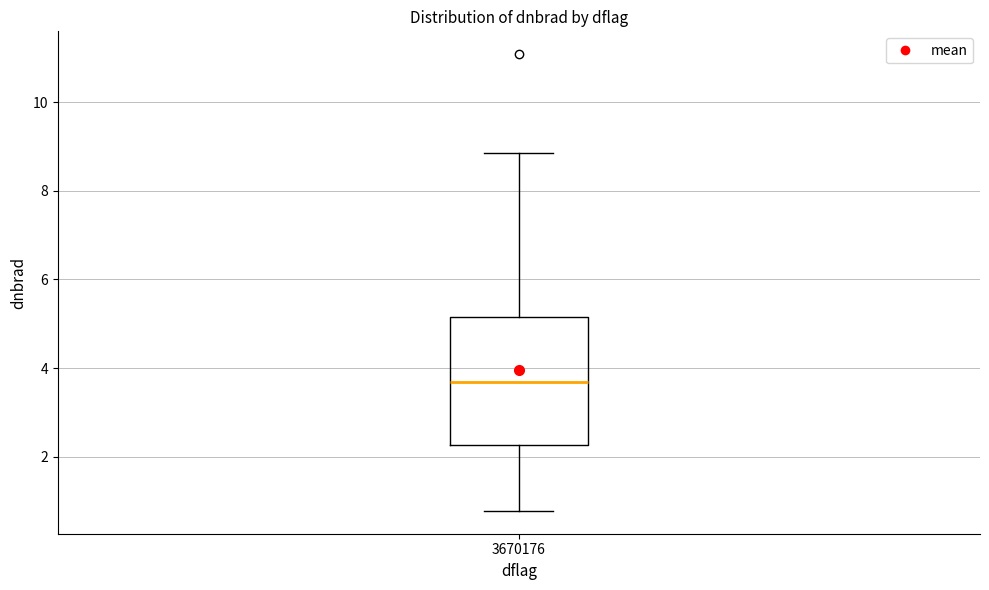

Transcribe this box plot: give where the median line is, the range the box spans, and where the two whiskers end, as read against the y-axis. The values are not printed on the chart, so give them approximately, as read against the axis.

median 3.6, box 2.2 to 5.2, whiskers 0.8 to 8.8